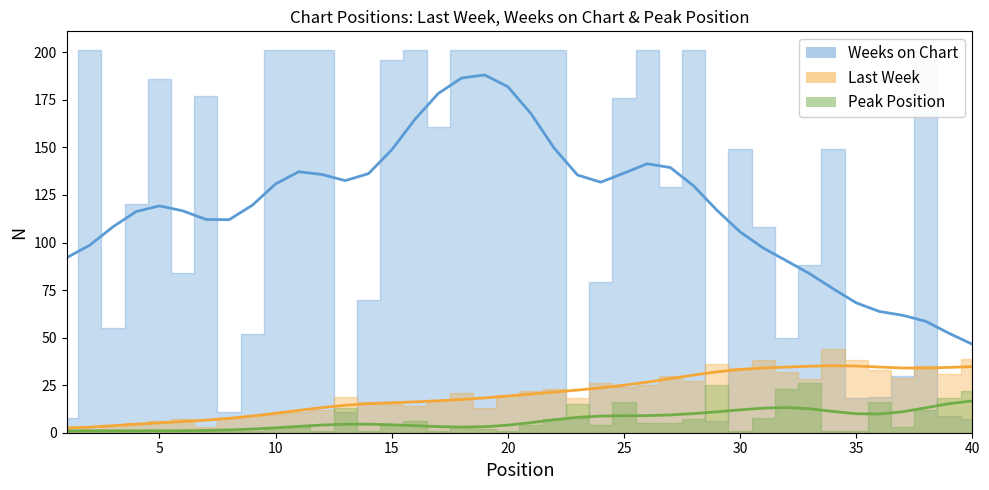

How many data points in Weeks on Chart (smooth) are above 119?

21